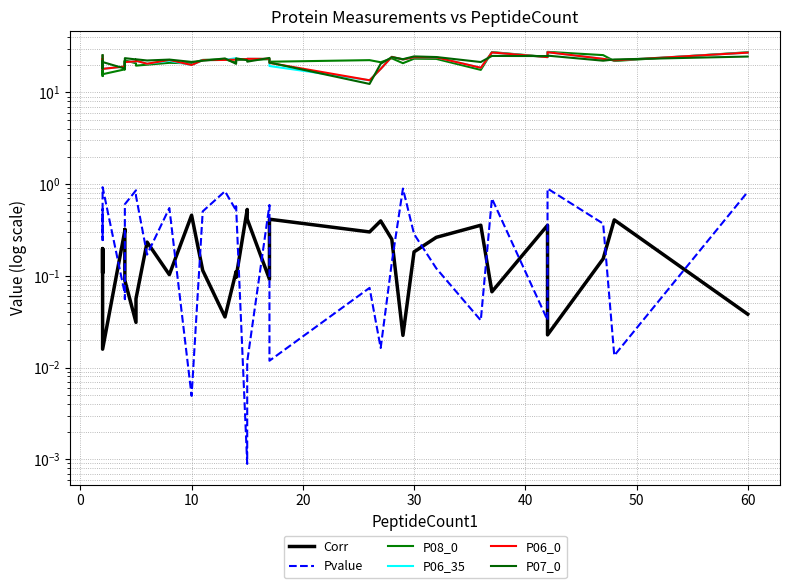

At how many categories does at least one series exceed 25?

5